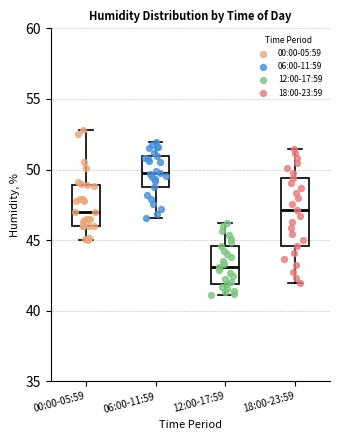

Reading left to right, read every box against the y-axis: the position of its median line, the range the box covers, and the ends of its whiskers. The values are not printed on the chart, so give them approximately, as read against the axis.

00:00-05:59: median 47.0, box 46.0 to 49.0, whiskers 45.0 to 53.0
06:00-11:59: median 50.0, box 49.0 to 51.0, whiskers 46.5 to 52.0
12:00-17:59: median 43.0, box 42.0 to 44.5, whiskers 41.0 to 46.0
18:00-23:59: median 47.0, box 44.5 to 49.5, whiskers 42.0 to 51.5